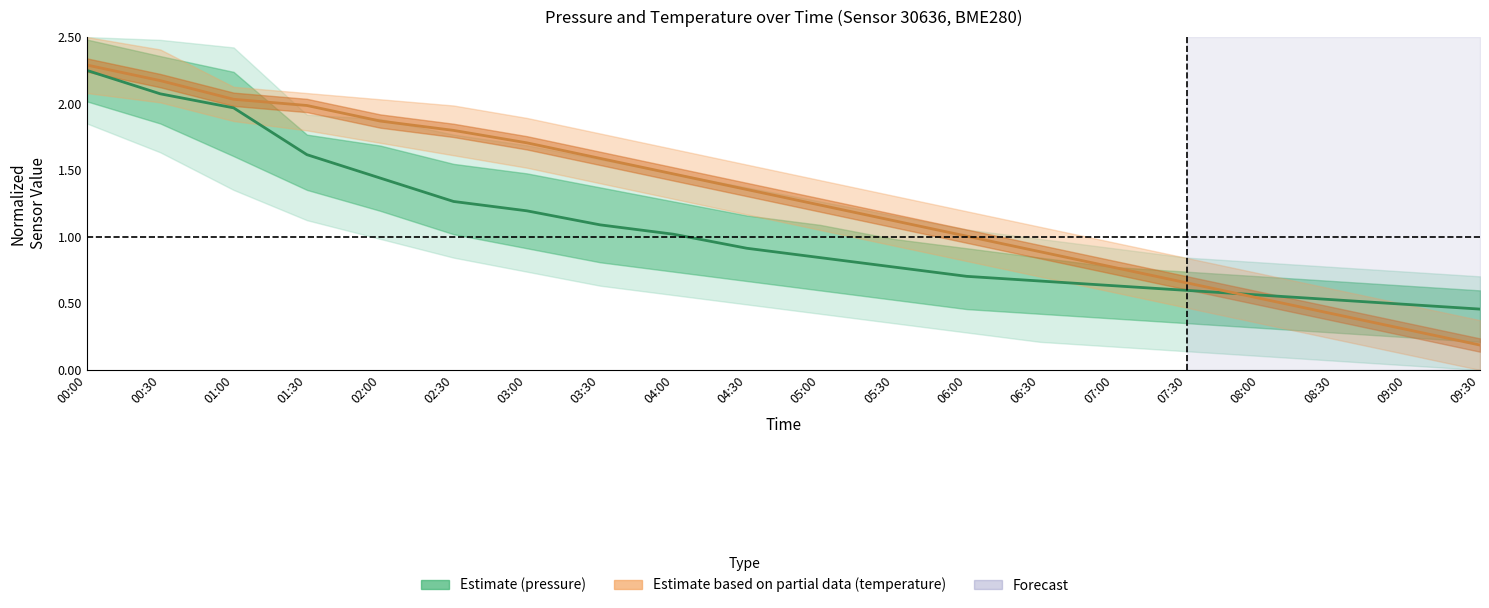

What is the total value across all series at 01:30?

3.6